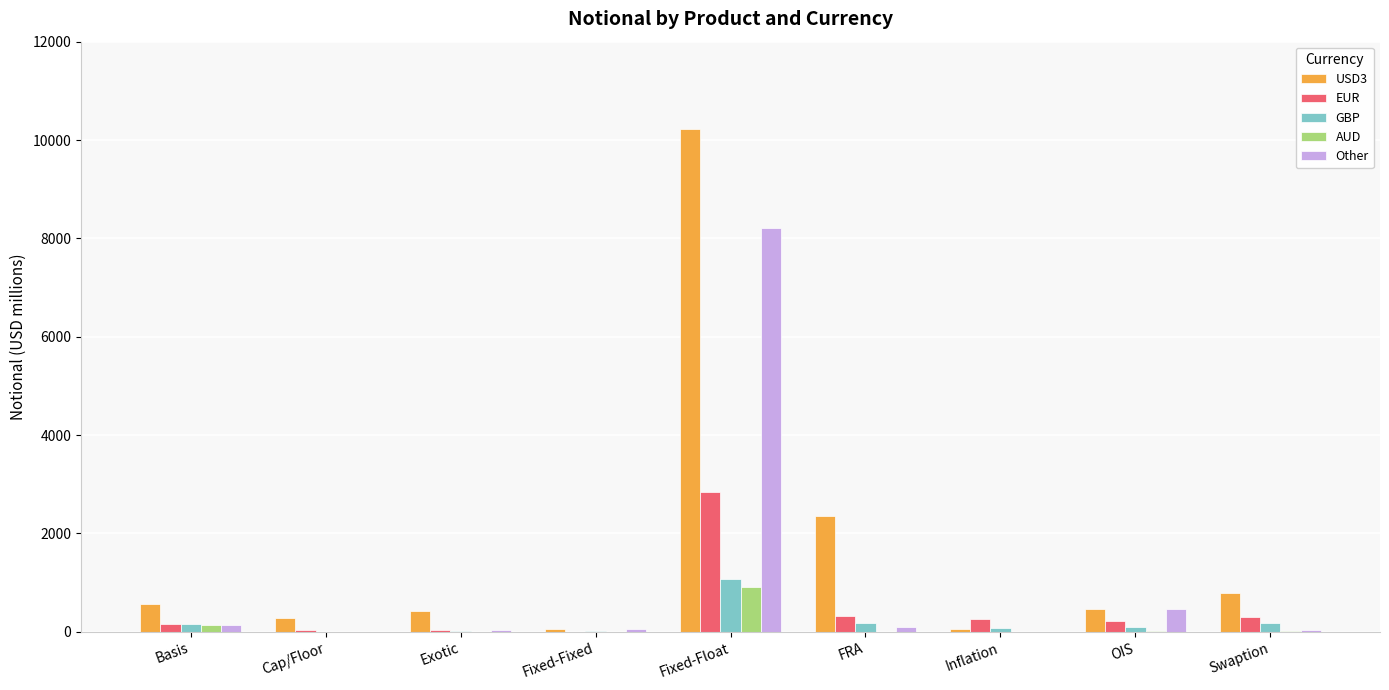

Read the EUR value at Fixed-Float, to the nearest 50.

2850